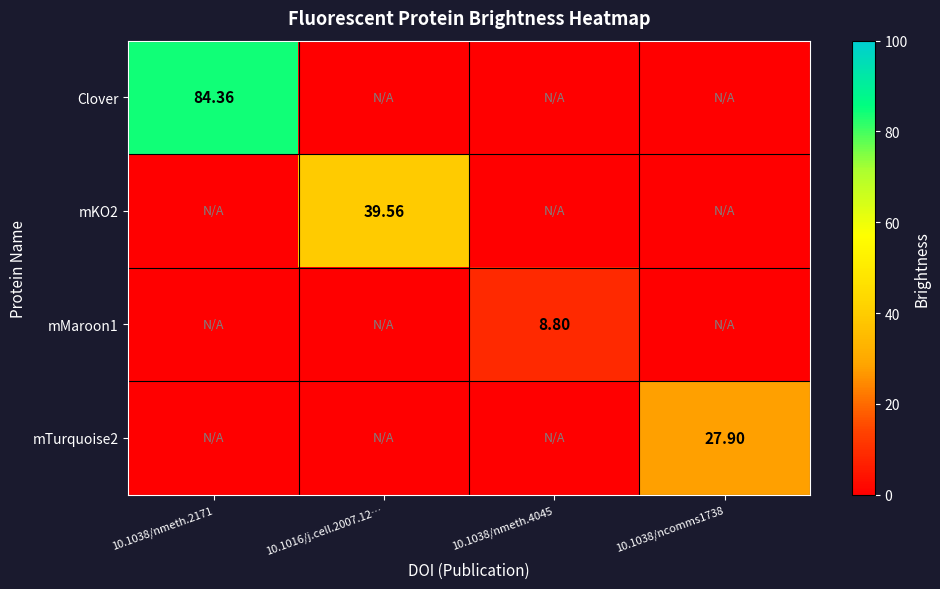

The value of mTurquoise2 at 10.1038/nmeth.2171 is 8.6. True or false?

False